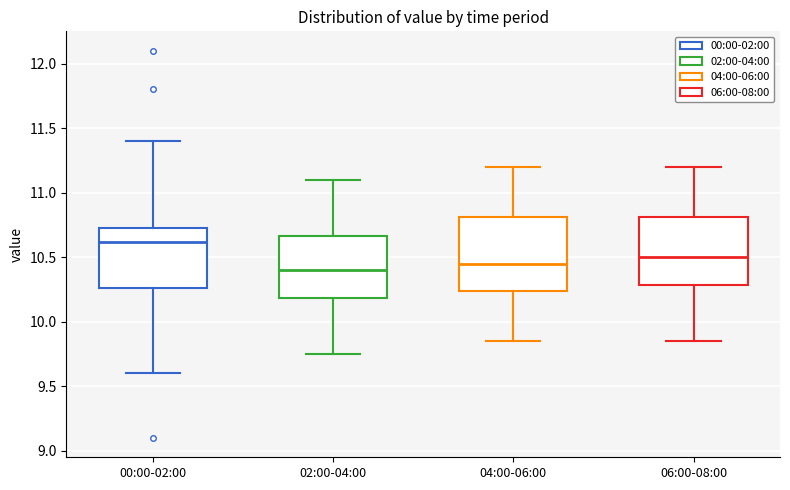

Reading left to right, transcribe this box plot: for each box, give where its median line is, the range the box spans, and where its two whiskers end, as read against the y-axis. The values are not printed on the chart, so give them approximately, as read against the axis.

00:00-02:00: median 10.60, box 10.25 to 10.75, whiskers 9.60 to 11.40
02:00-04:00: median 10.40, box 10.20 to 10.65, whiskers 9.75 to 11.10
04:00-06:00: median 10.45, box 10.25 to 10.80, whiskers 9.85 to 11.20
06:00-08:00: median 10.50, box 10.30 to 10.80, whiskers 9.85 to 11.20